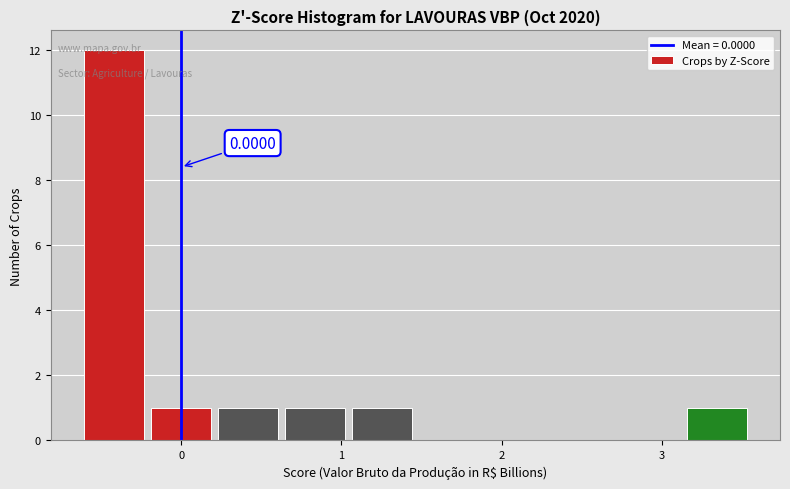

Over which range of the x-axis is the bar tallest?

-0.6 to -0.2